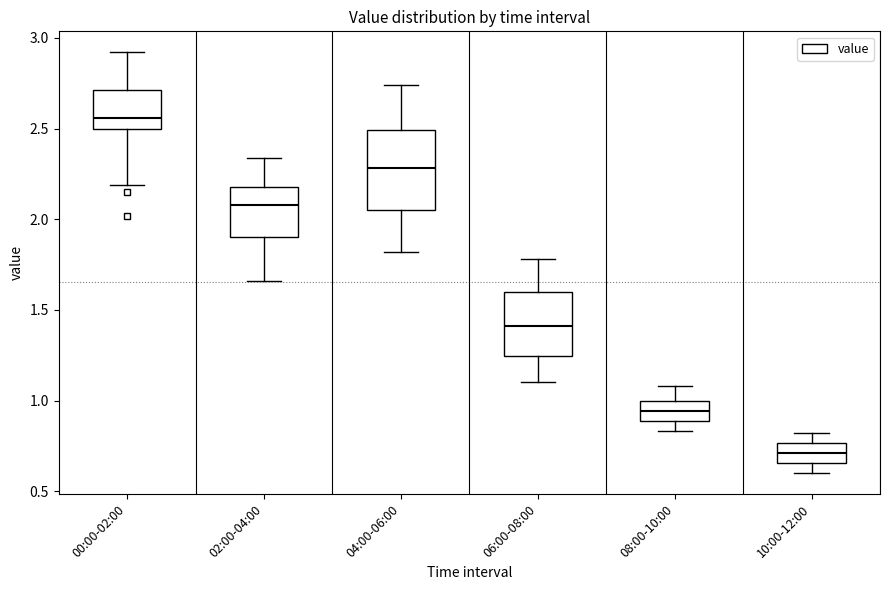

Which box is the tallest, from its lower edge to its upper edge?

04:00-06:00